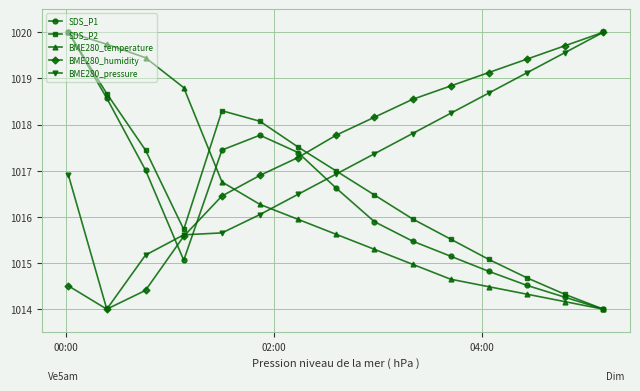

How many times do BME280_temperature and BME280_pressure cross each other?

1